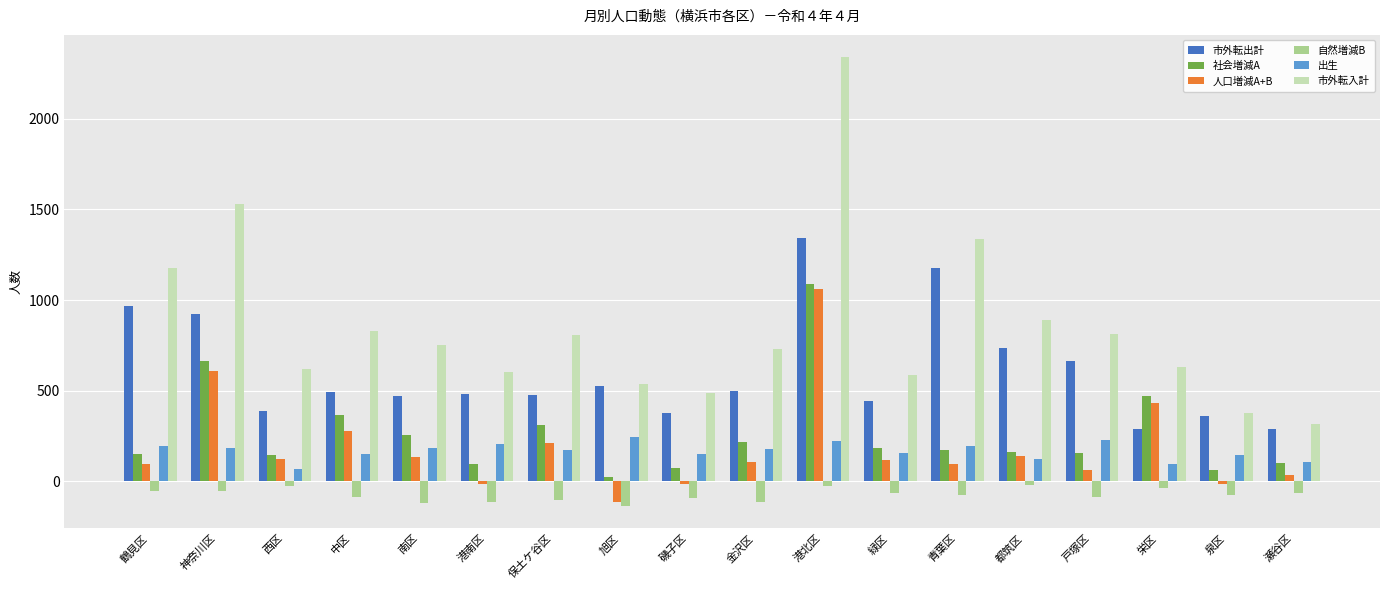

Is it true that 人口増減A+B equals -17 at 港南区?

True